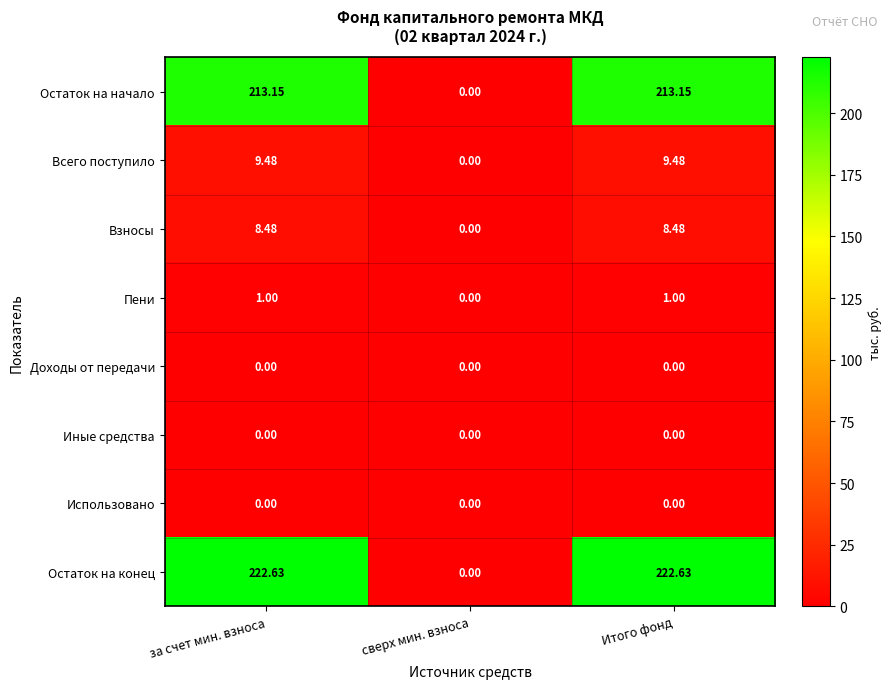

How many data points in Всего поступило are less than 9?

1